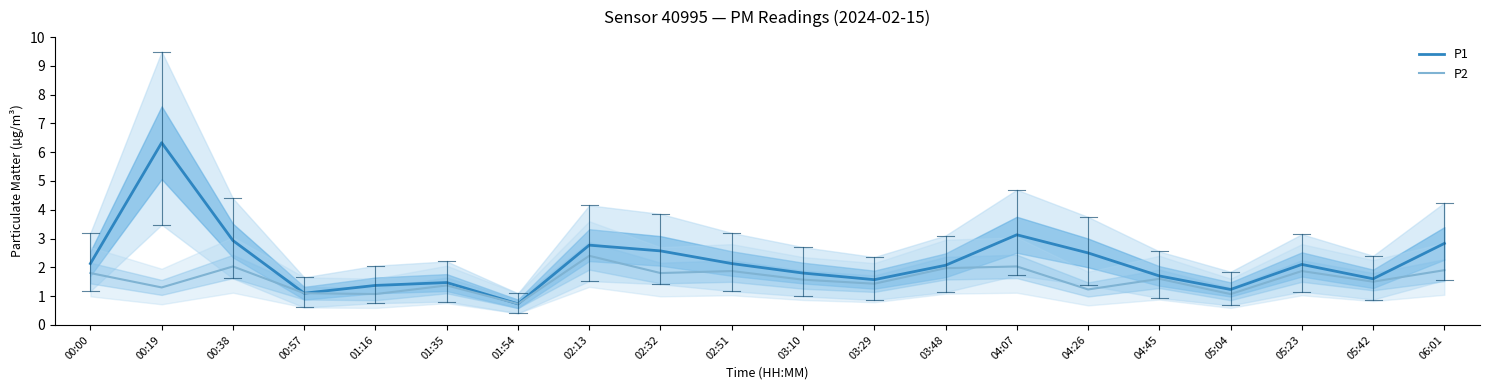

Rank the series by their maximum value, from highest to lowest.

P1, P2